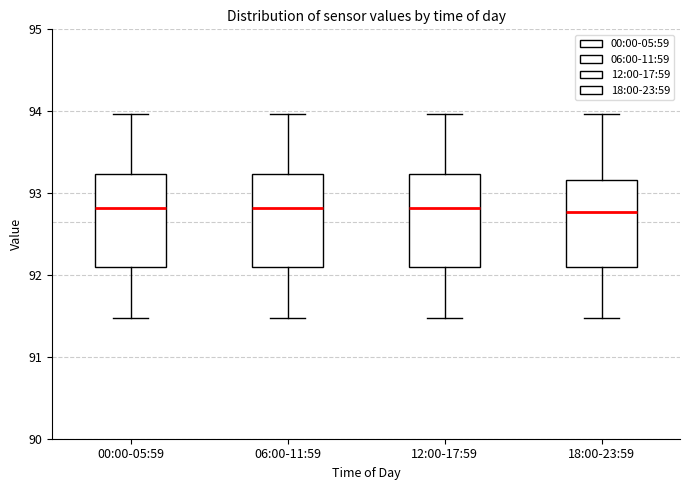

Reading left to right, transcribe this box plot: for each box, give where its median line is, the range the box spans, and where its two whiskers end, as read against the y-axis. The values are not printed on the chart, so give them approximately, as read against the axis.

00:00-05:59: median 92.8, box 92.1 to 93.2, whiskers 91.5 to 94.0
06:00-11:59: median 92.8, box 92.1 to 93.2, whiskers 91.5 to 94.0
12:00-17:59: median 92.8, box 92.1 to 93.2, whiskers 91.5 to 94.0
18:00-23:59: median 92.8, box 92.1 to 93.2, whiskers 91.5 to 94.0